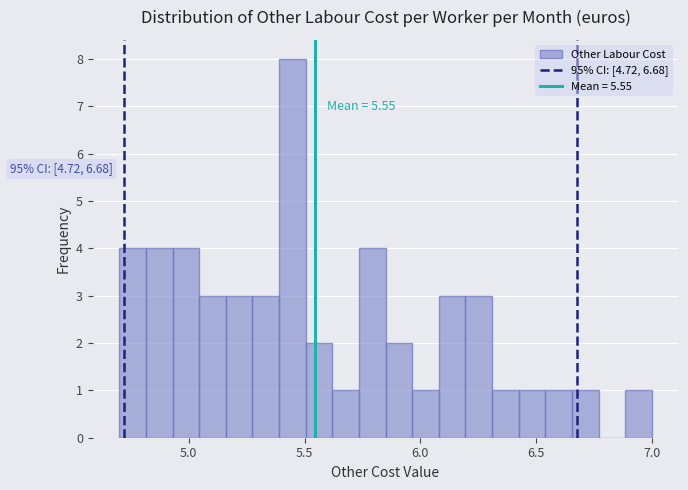

Read against the x-axis, roughly where is the centre of the tallest bar?

5.45